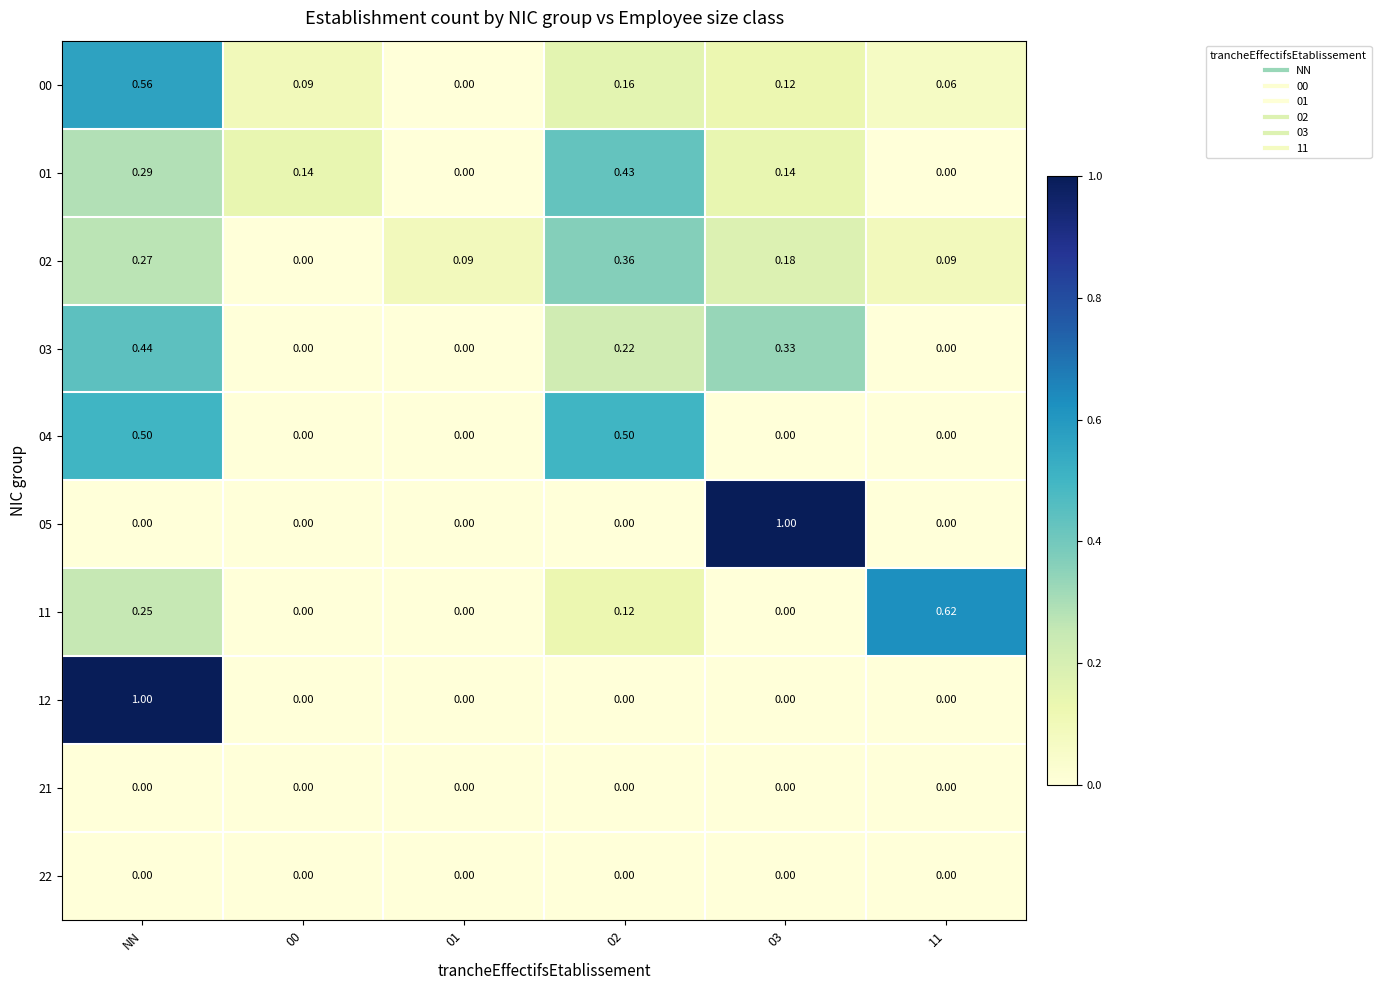

What is the difference between the highest and lowest values at 00?

0.1